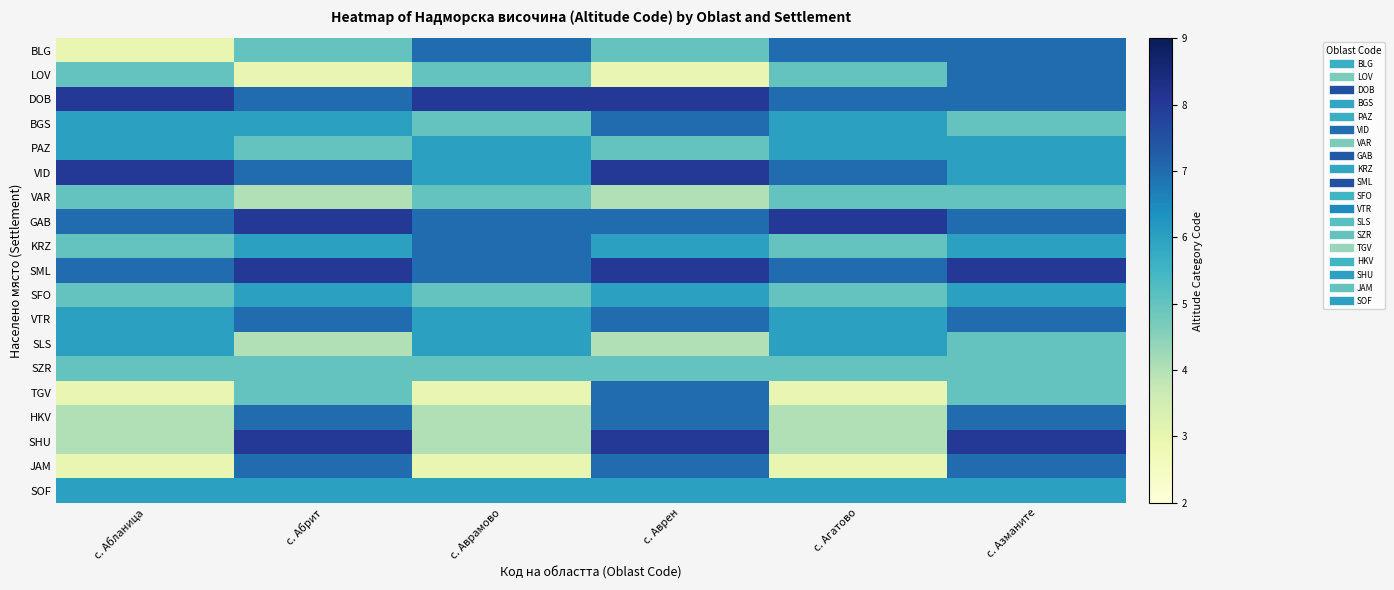

Which has a higher value, с. Абрит or с. Азманите?

с. Азманите